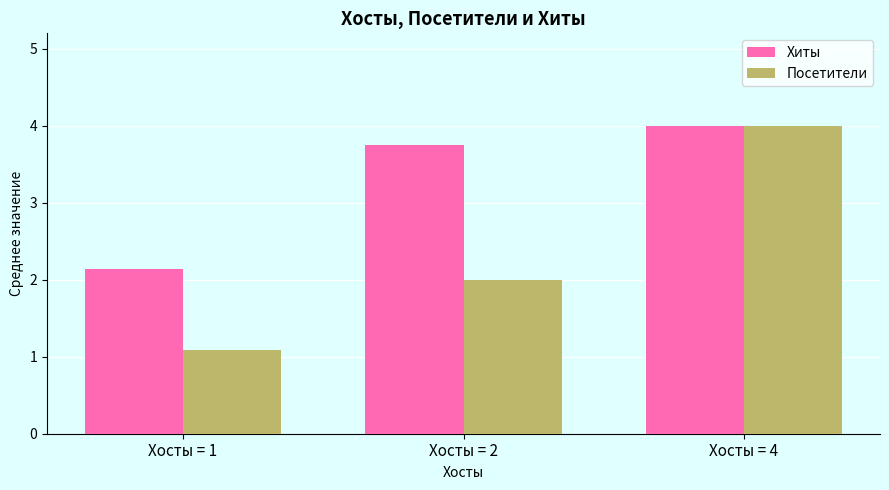

The Хиты series shows 4.0 at Хосты = 4. True or false?

True